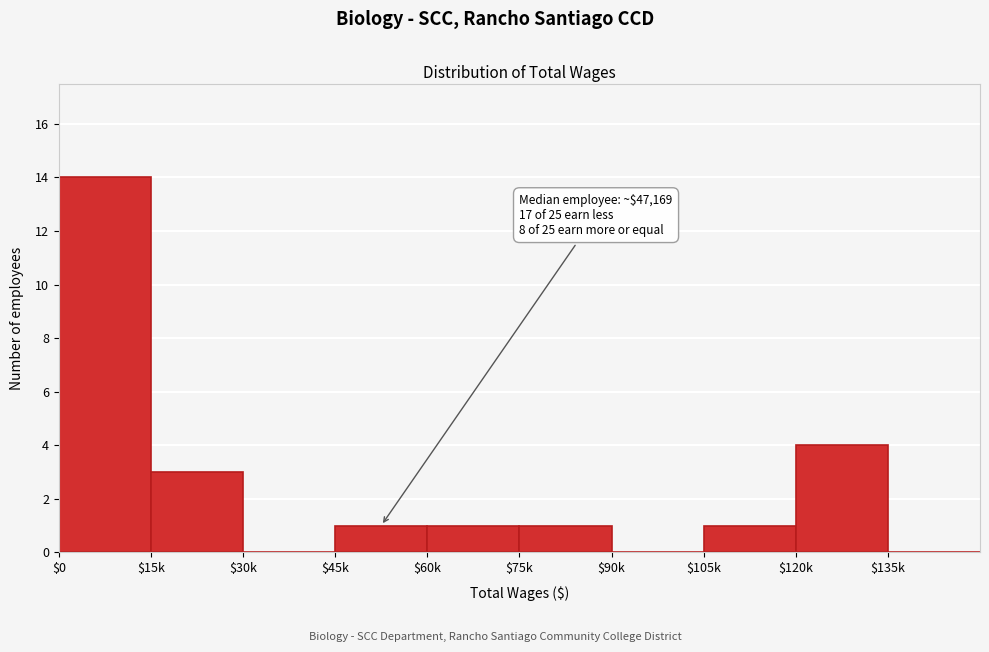

What value does the data have at $120k?

4